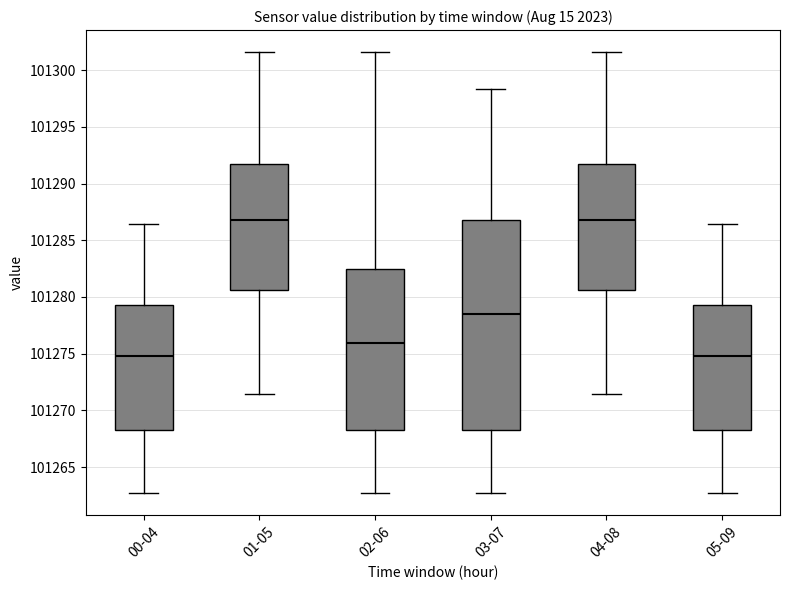

Comparing the boxes themselves (not the whiskers), which one is the tallest?

03-07